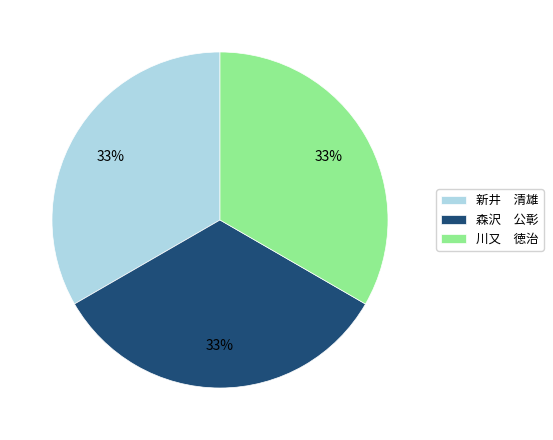

Does 森沢 公彰 account for over 50% of the chart?

No